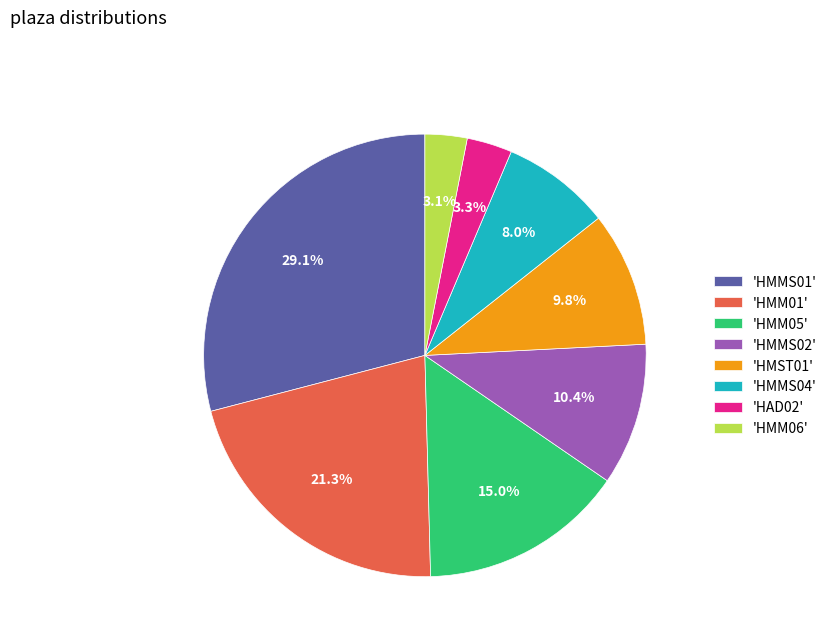

Between 'HMM05' and 'HMMS01', which is larger?

'HMMS01'